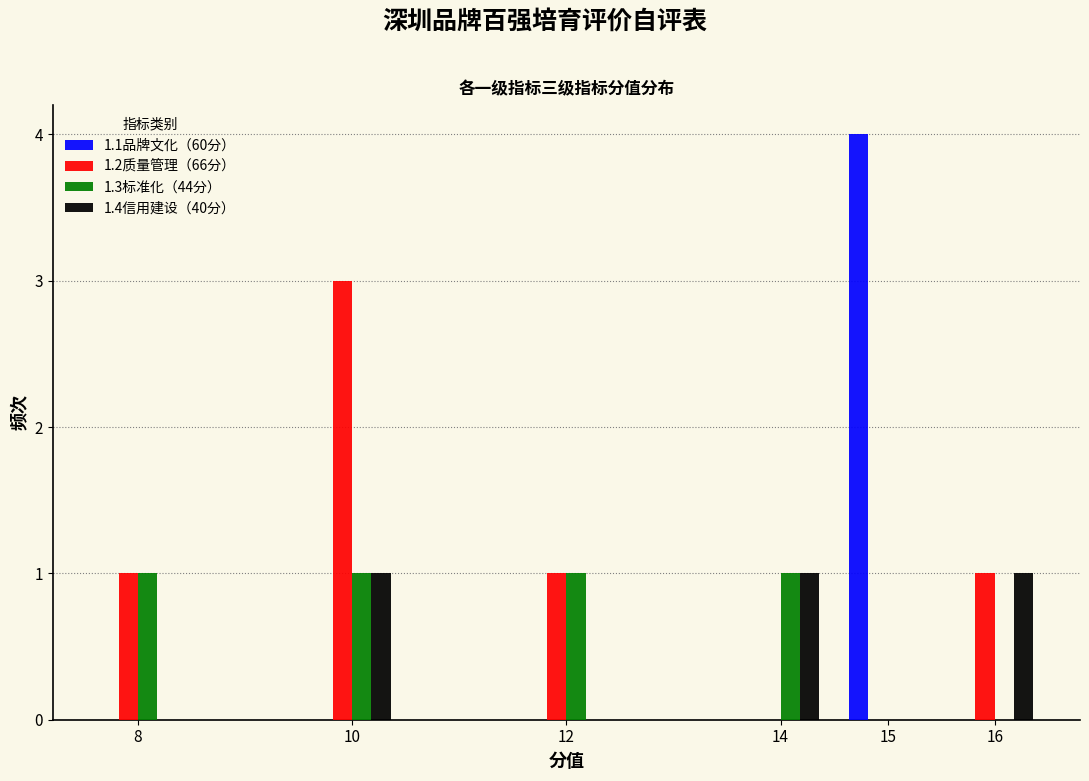

Reading left to right, extract all data points from this chart.

1.1品牌文化（60分）: 8=0	10=0	12=0	14=0	15=4	16=0
1.2质量管理（66分）: 8=1	10=3	12=1	14=0	15=0	16=1
1.3标准化（44分）: 8=1	10=1	12=1	14=1	15=0	16=0
1.4信用建设（40分）: 8=0	10=1	12=0	14=1	15=0	16=1